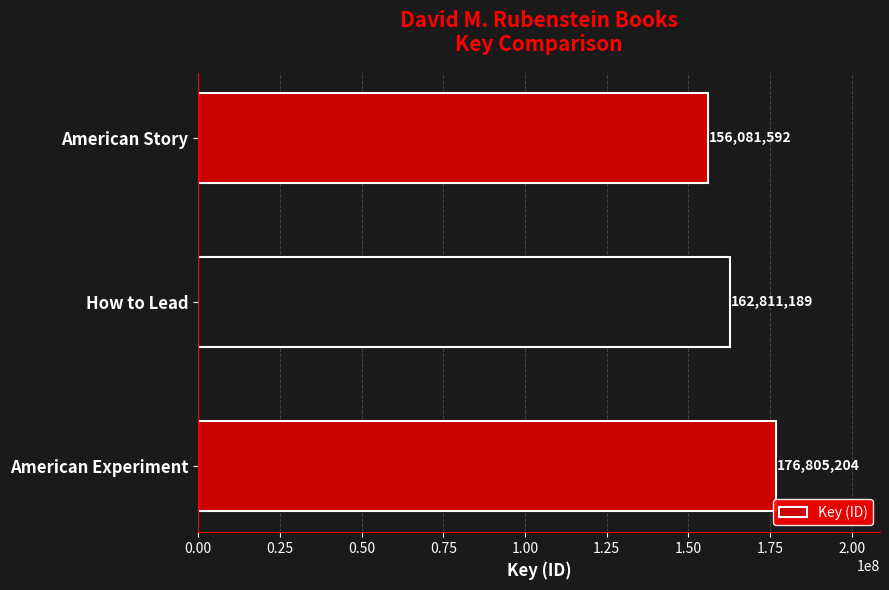

Reading bottom to top, transcribe all the data shown in this chart.

American Experiment=176805204	How to Lead=162811189	American Story=156081592